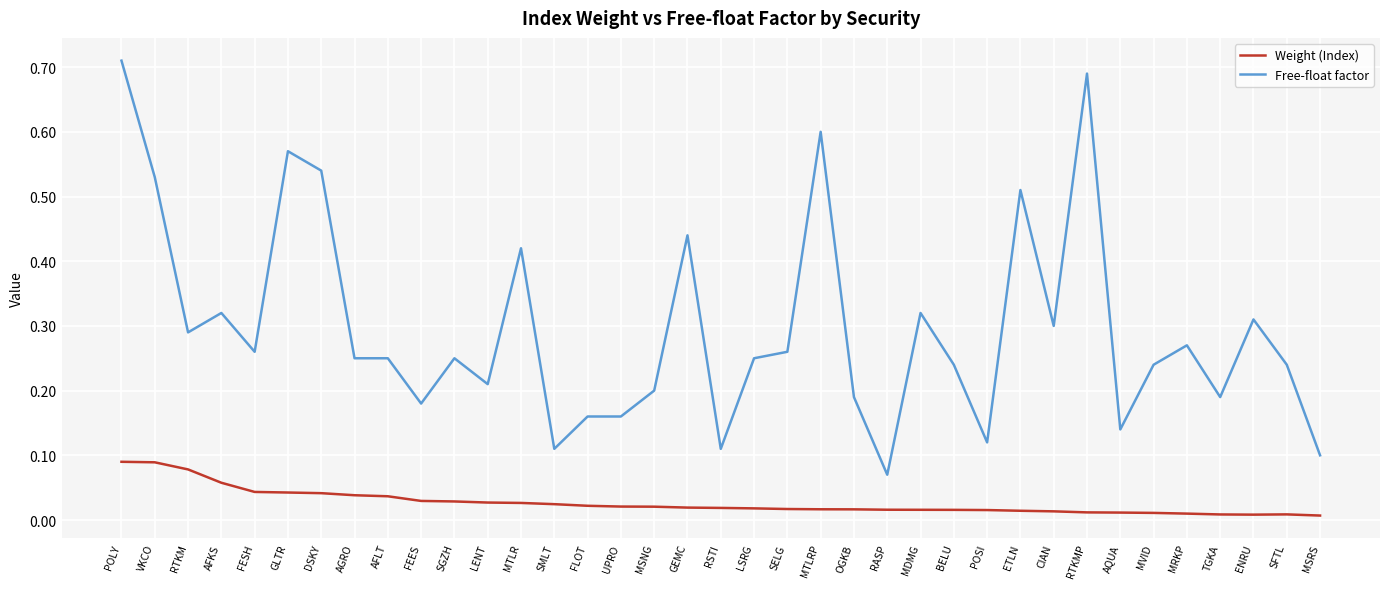

Which category has the highest value across all series?

POLY